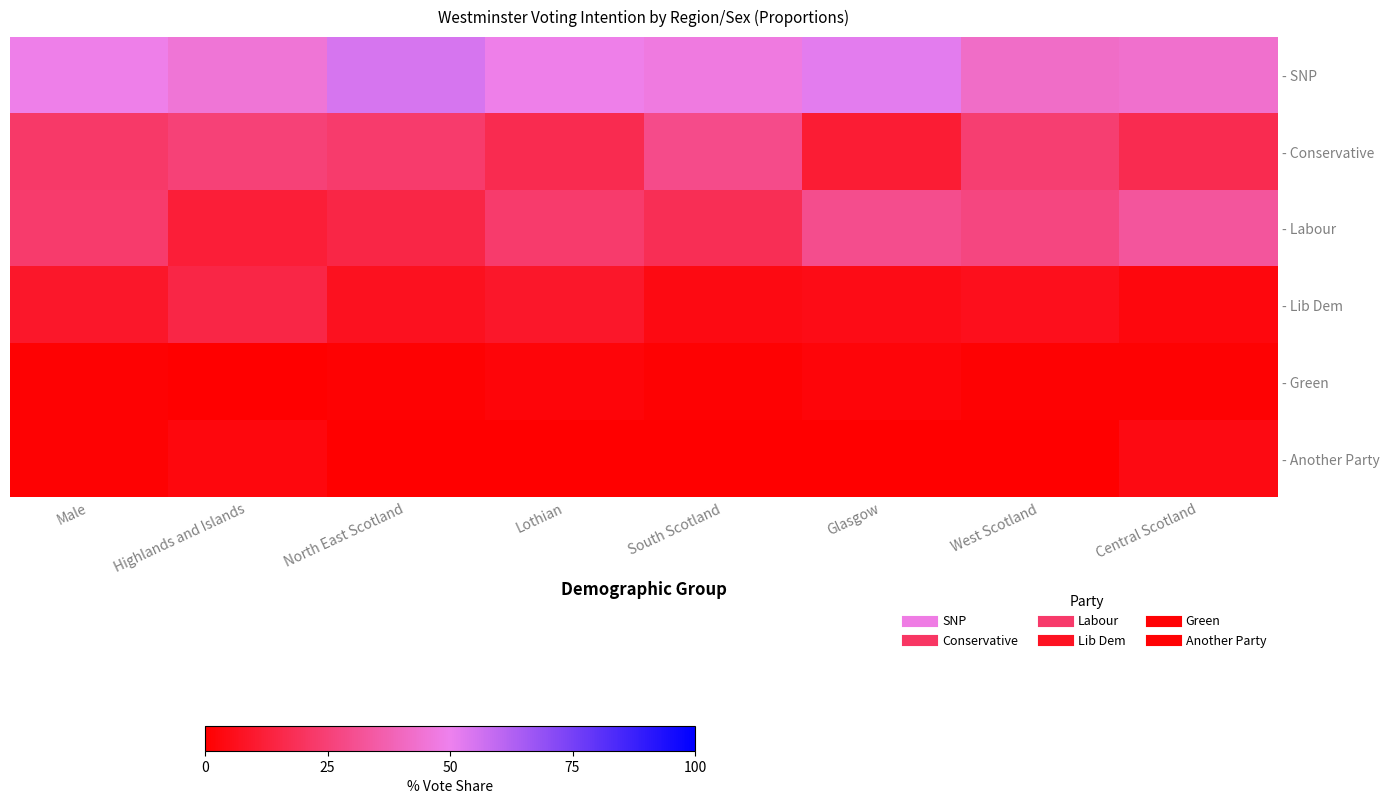

Which category has the lowest value across all series?

Highlands and Islands